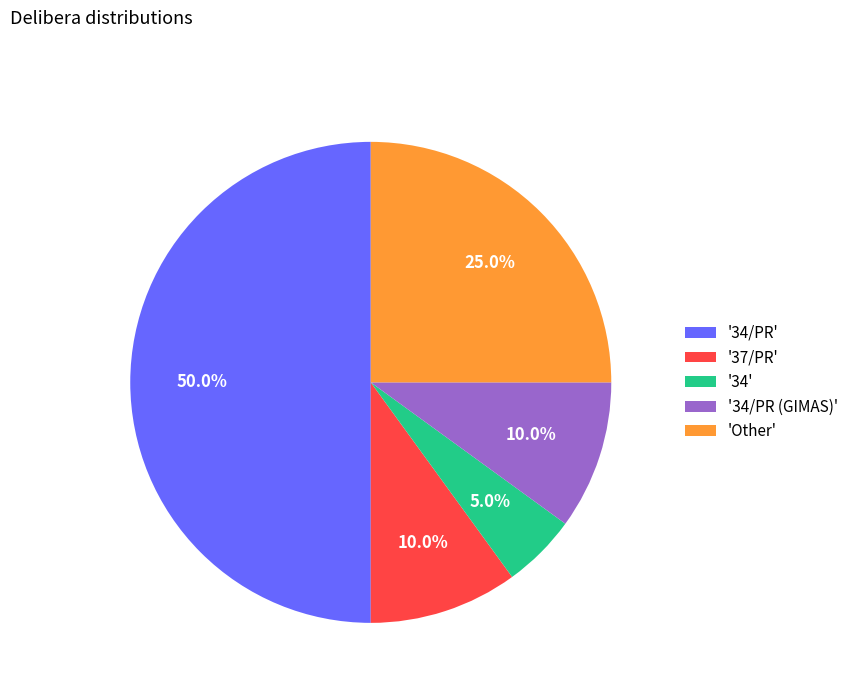

Count the number of slices in the pie.

5